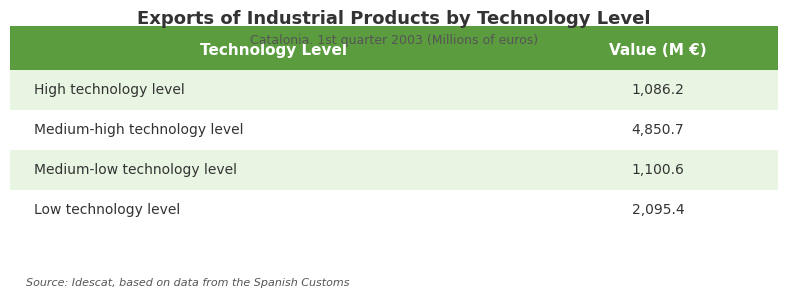

Where does the data first go above 2095?

Medium-high technology level